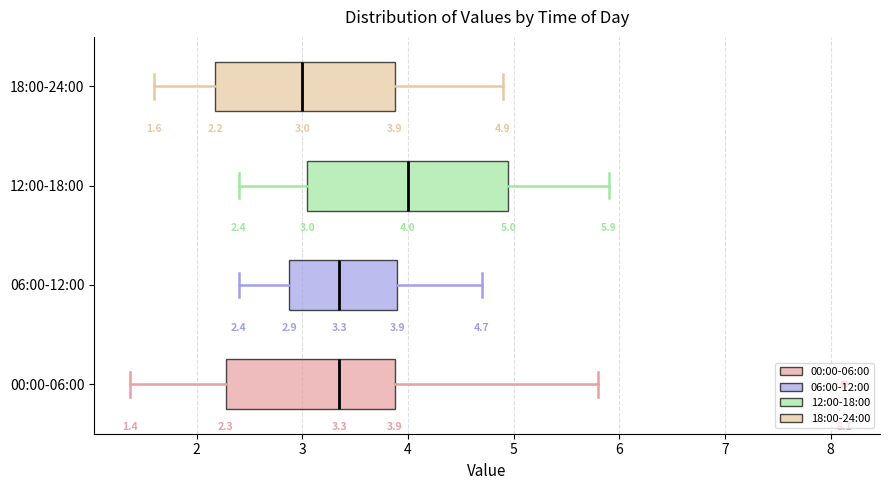

Which box has the furthest to the left median line?

18:00-24:00